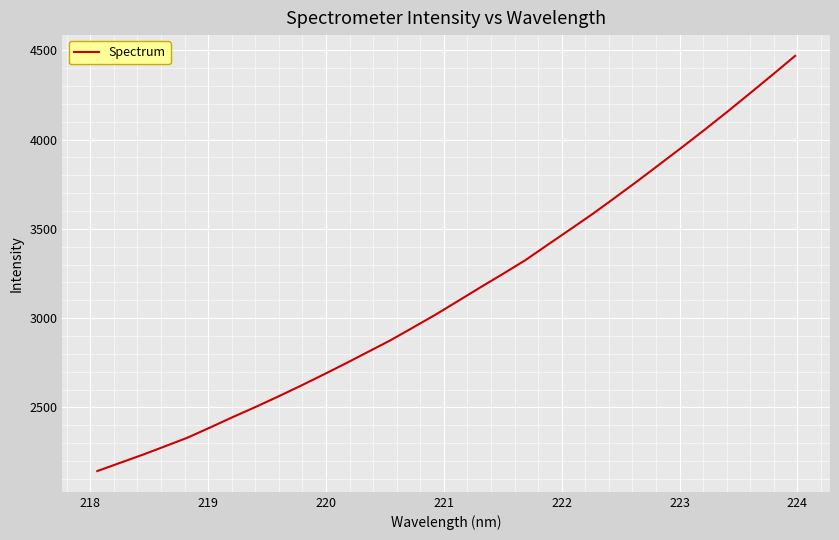

What is the difference between the maximum and minimum values?

2324.6